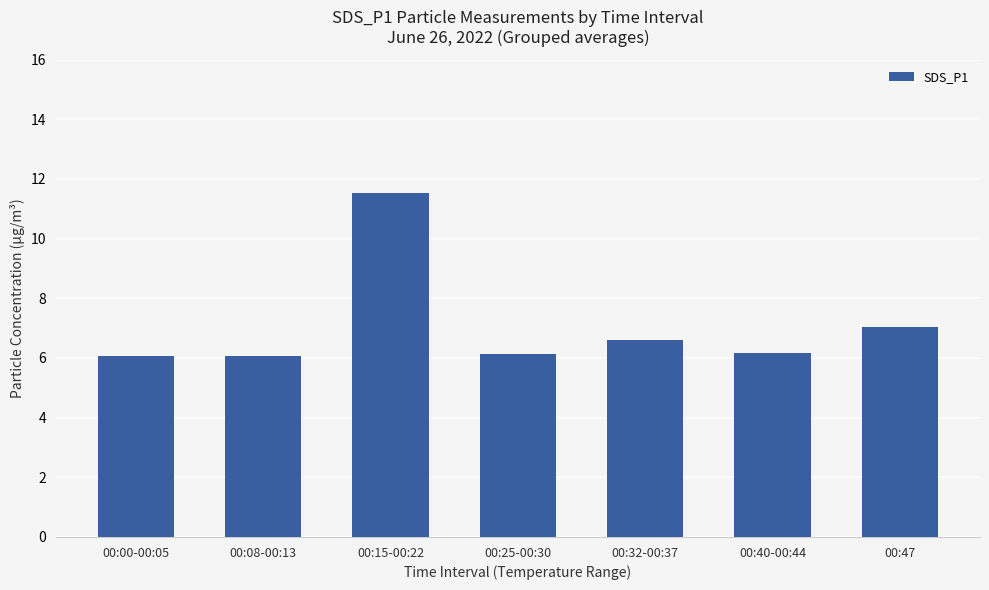

Where is the data nearest to the value 8?

00:47